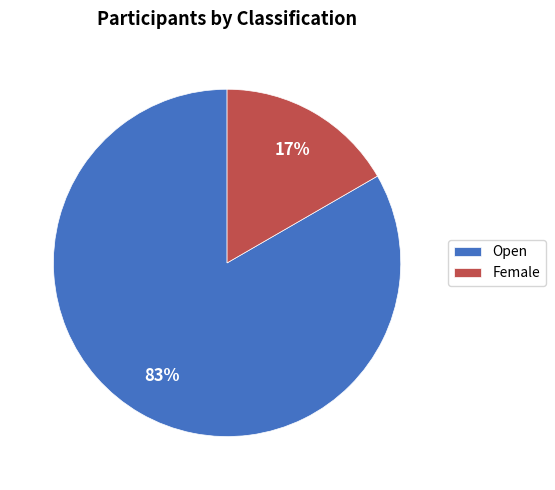

To the nearest percent, what is the combined percentage of Open and Female?

100%